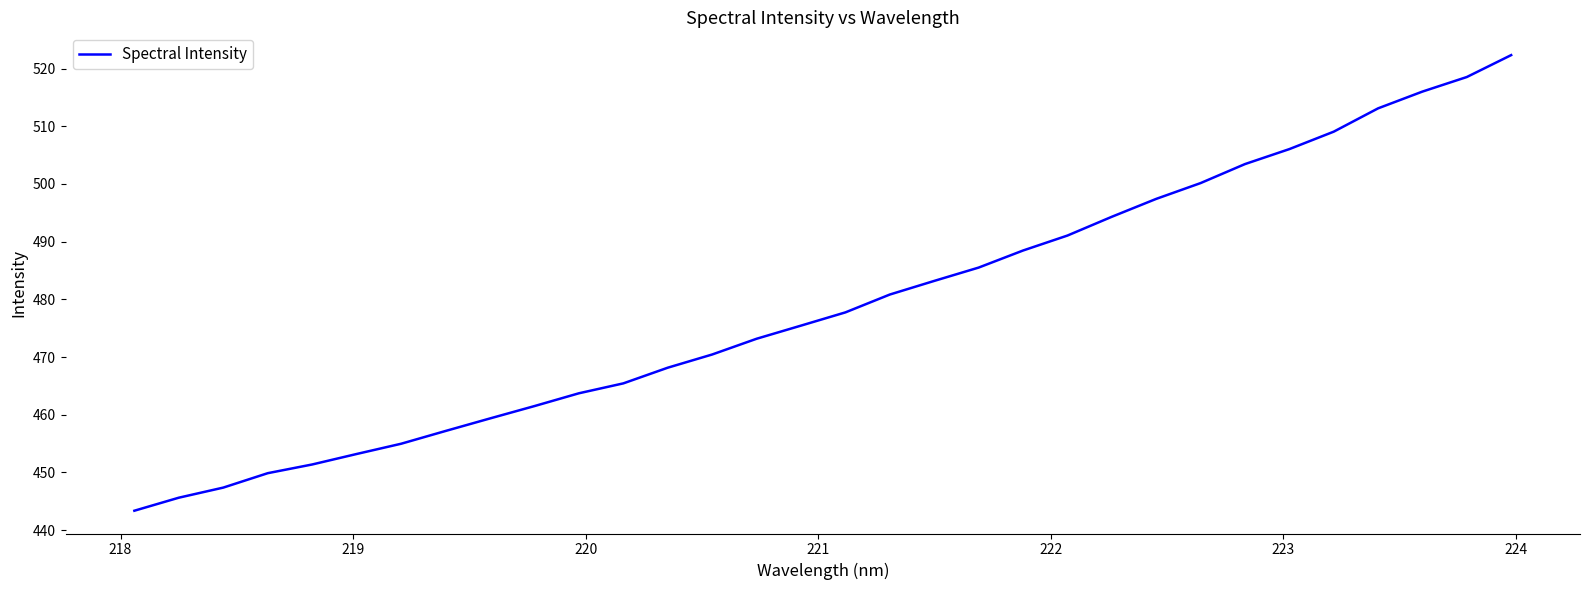

Reading left to right, transcribe all the data shown in this chart.

443.4	445.6	447.4	449.9	451.4	453.2	455.0	457.2	459.4	461.5	463.7	465.4	468.1	470.4	473.2	475.4	477.7	480.8	483.2	485.5	488.5	491.1	494.3	497.4	500.2	503.4	506.0	509.1	513.1	516.0	518.5	522.3